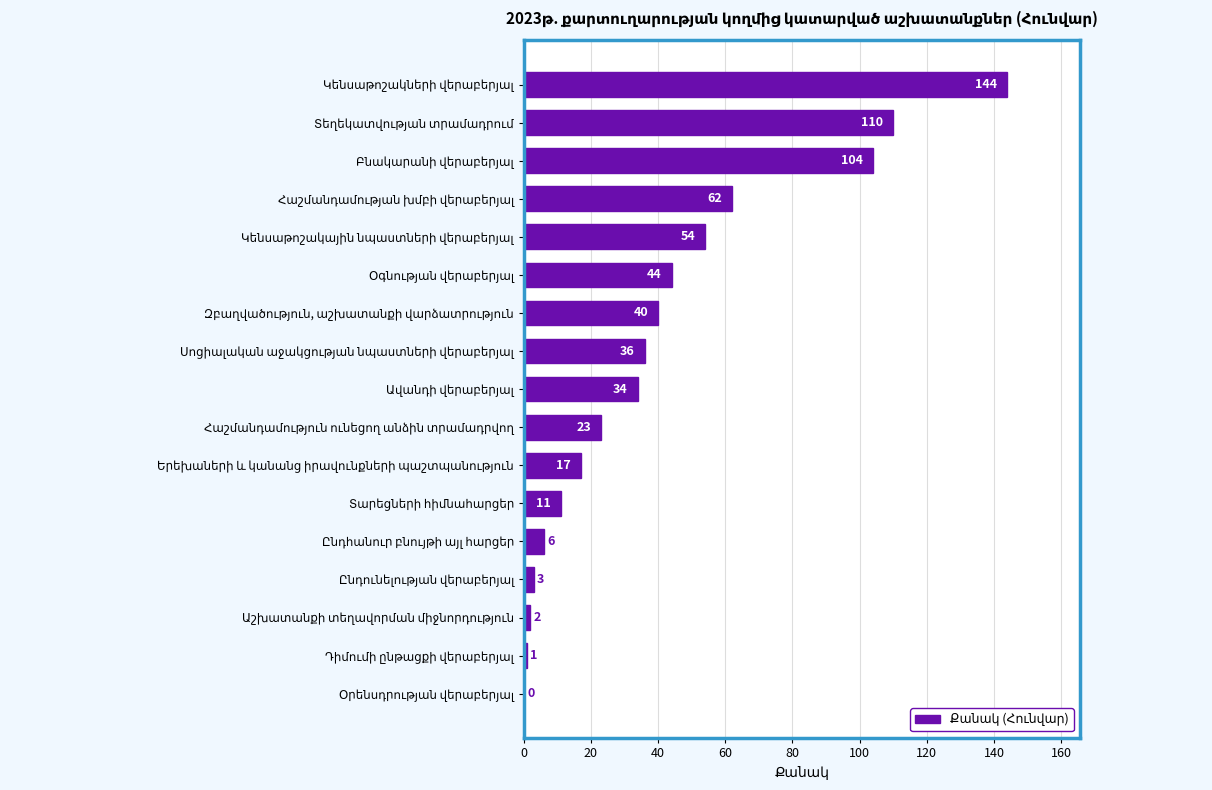

What is the greatest value displayed?

144